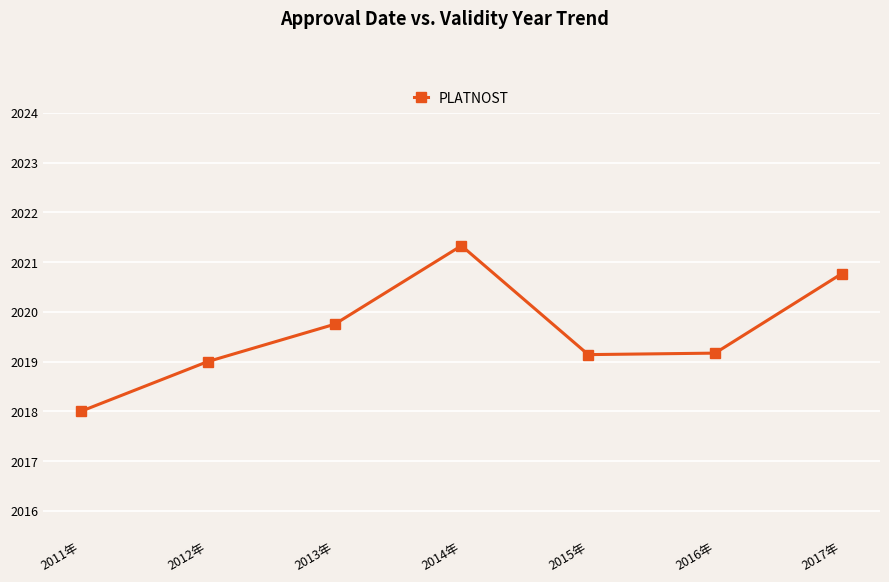

Where is the first local maximum?

2014年